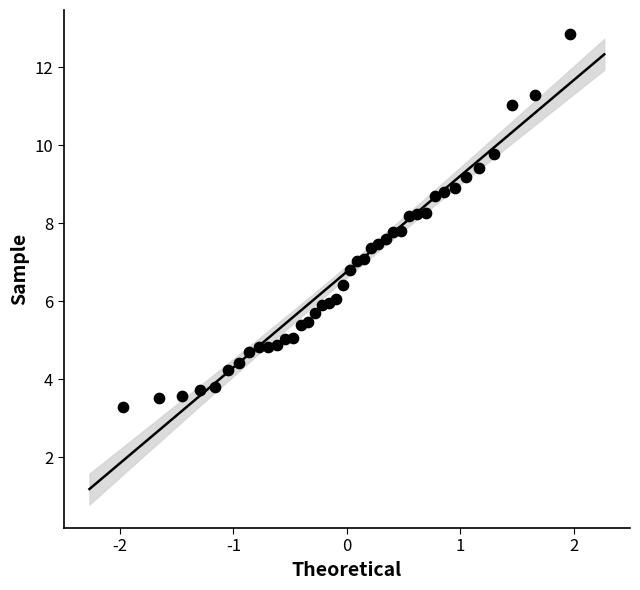

What is the range of Y values (max minus min)?

9.6